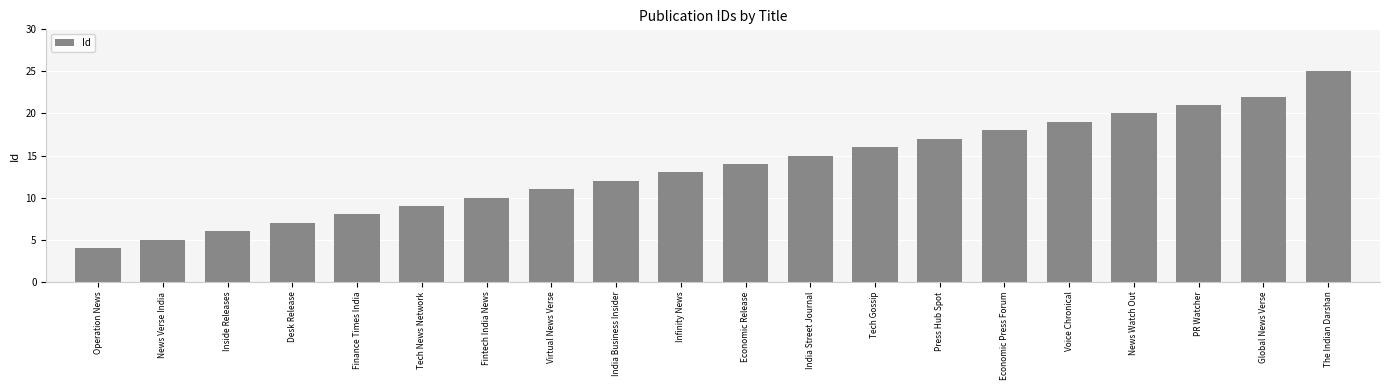

Approximately how many times larger is the value at Tech Gossip compared to Operation News?

4.0